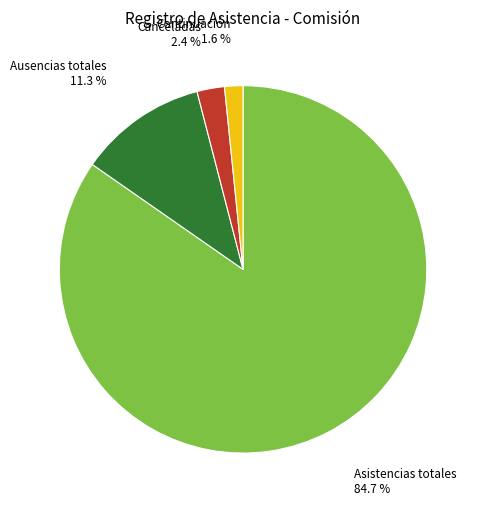

How many segments does this pie chart have?

4